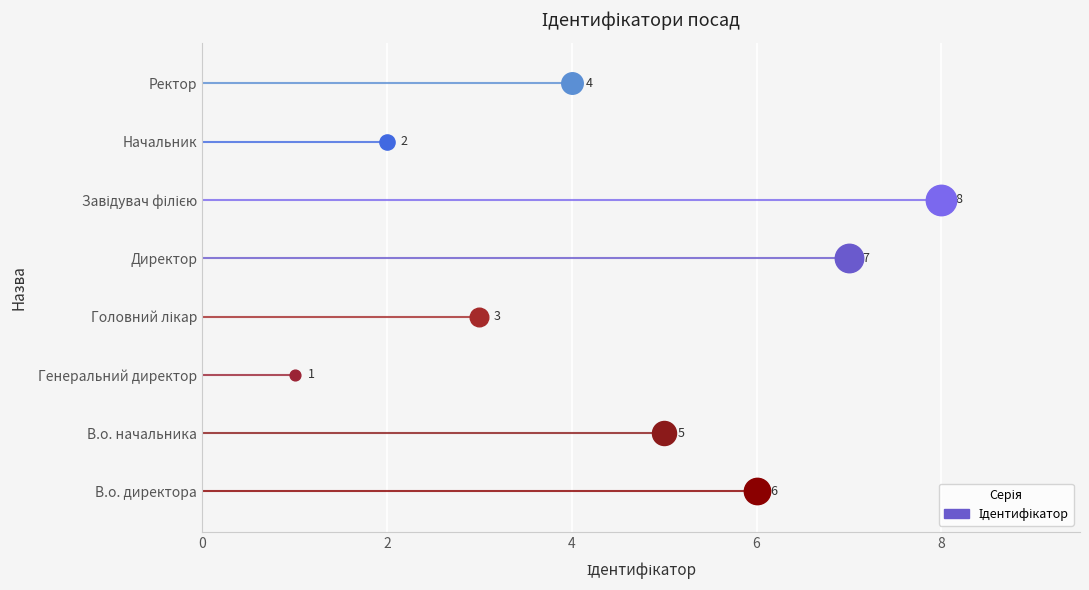

What is the ratio of the value at Головний лікар to the value at Начальник?

1.5